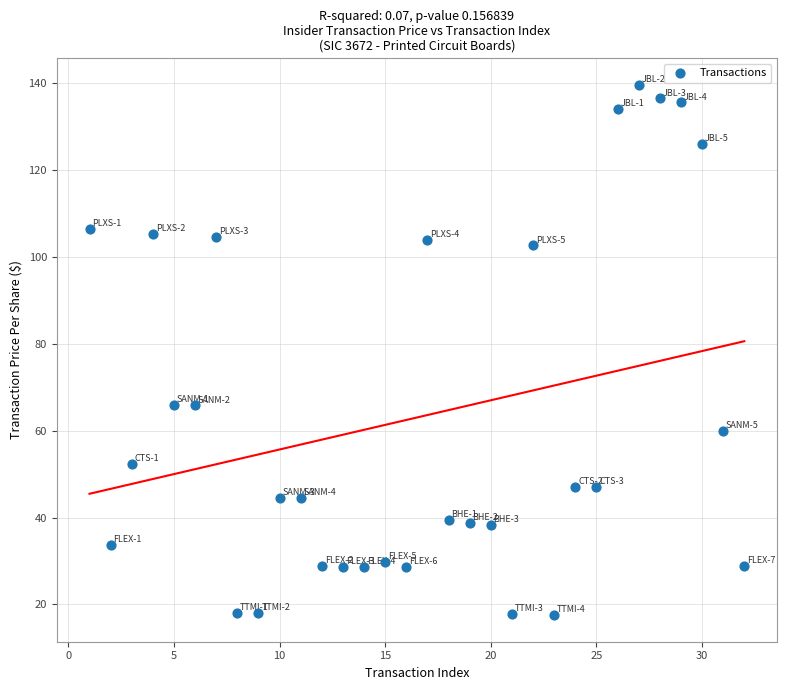

What is the range of Y values (max minus min)?

122.1